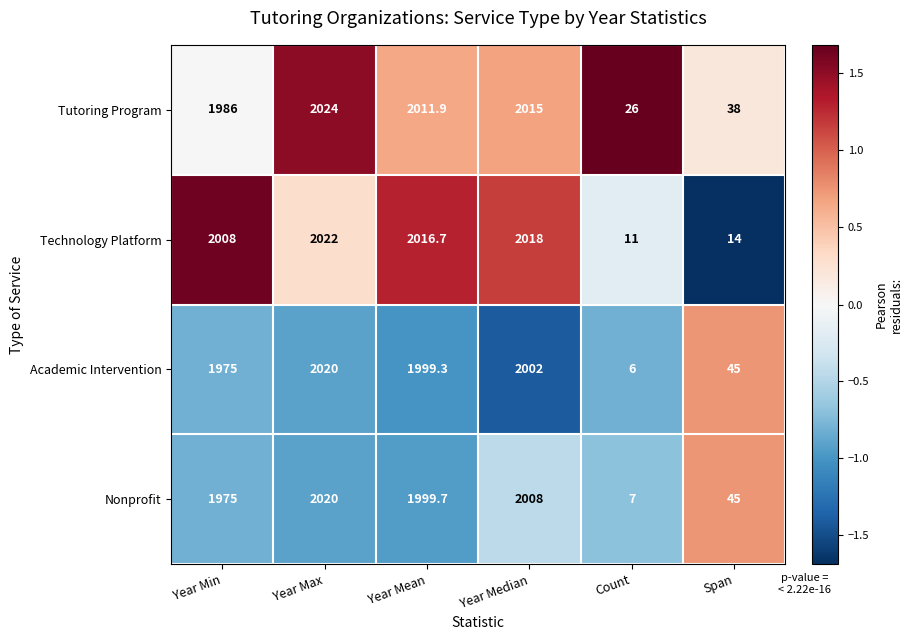

Which series has the largest range (max minus min)?

Academic Intervention